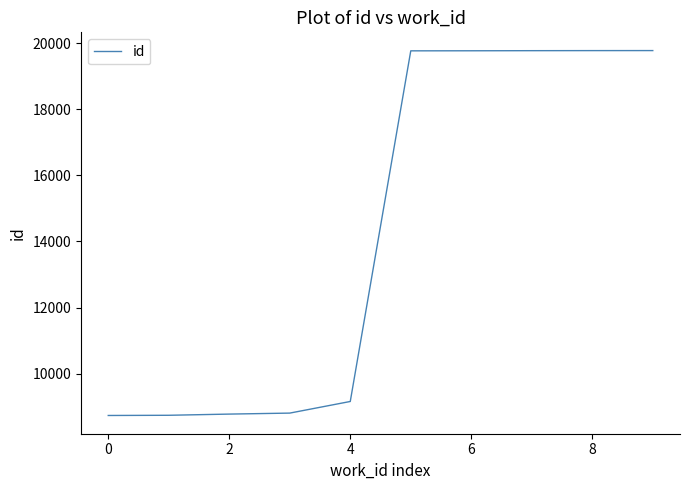

What is the difference between the maximum and minimum values?

11051